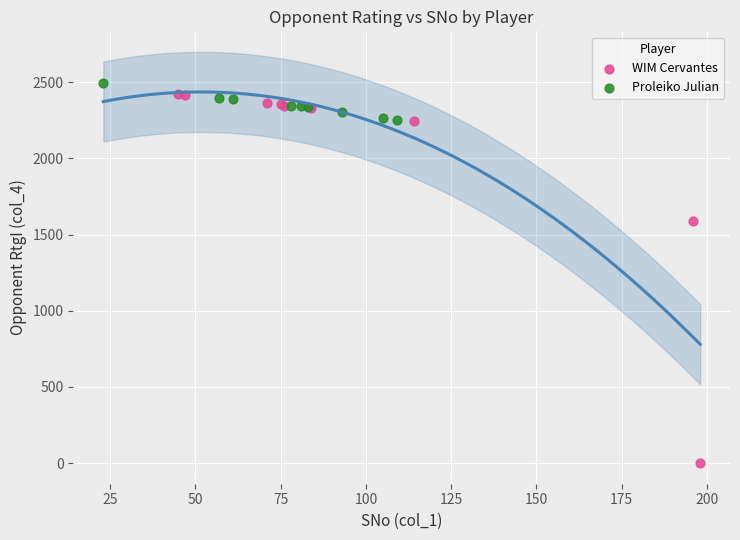

Which series has the widest spread of Y values?

WIM Cervantes